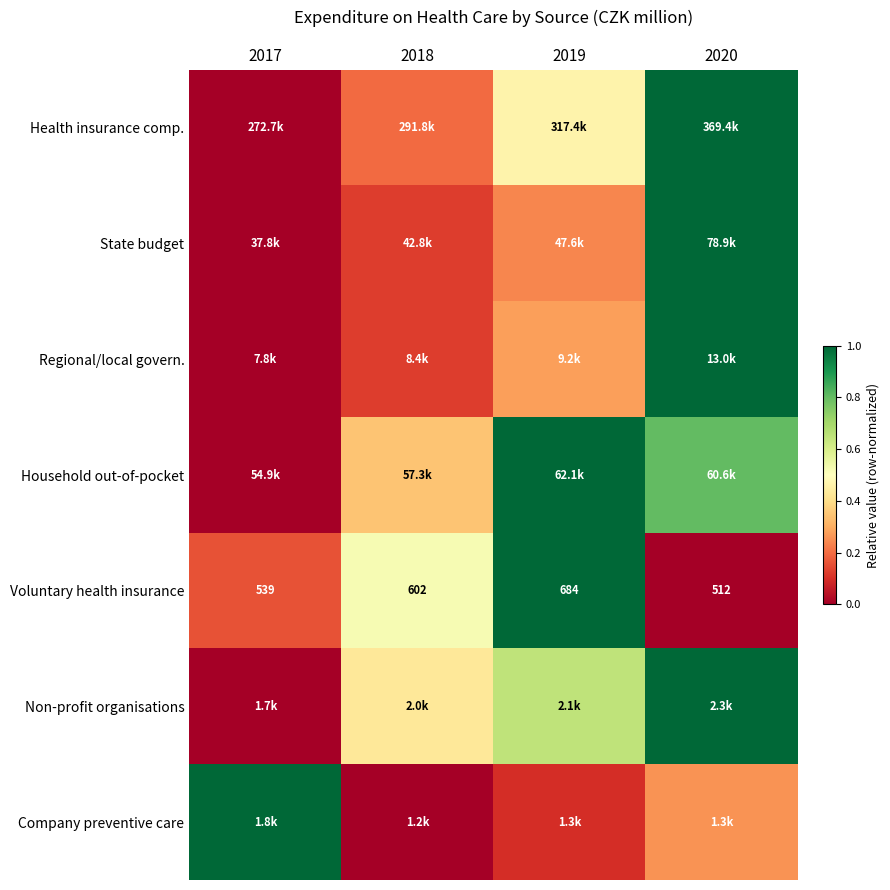

Which has a higher value, 2017 or 2018?

2018